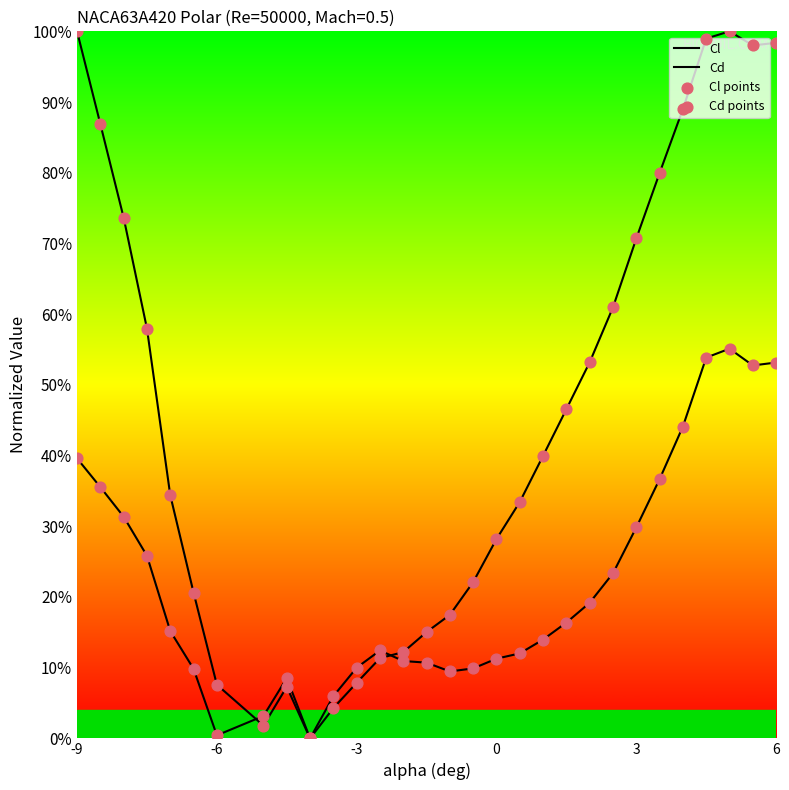

Which series contains the lowest Y value?

Cl